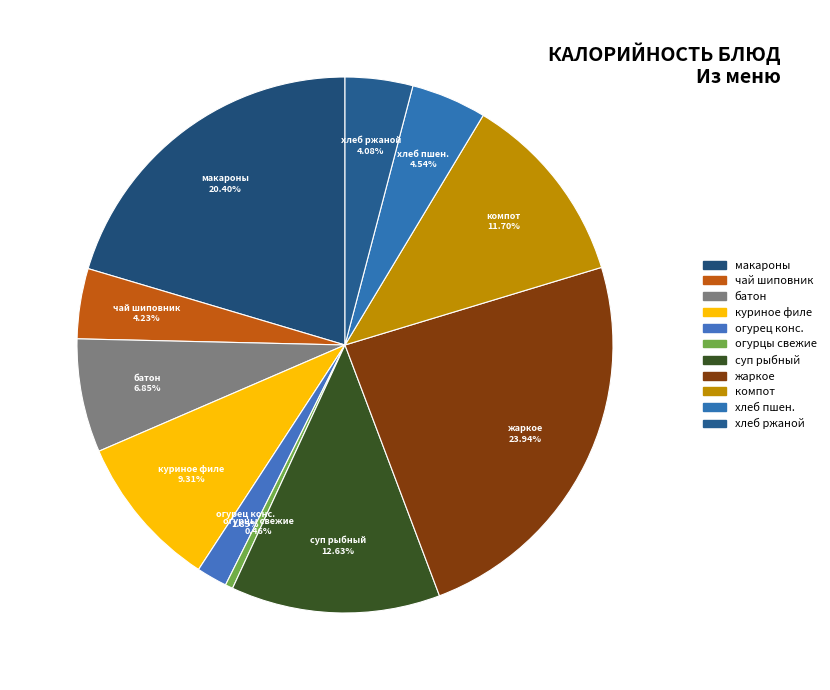

To the nearest percent, what is the average slice percentage?

9%